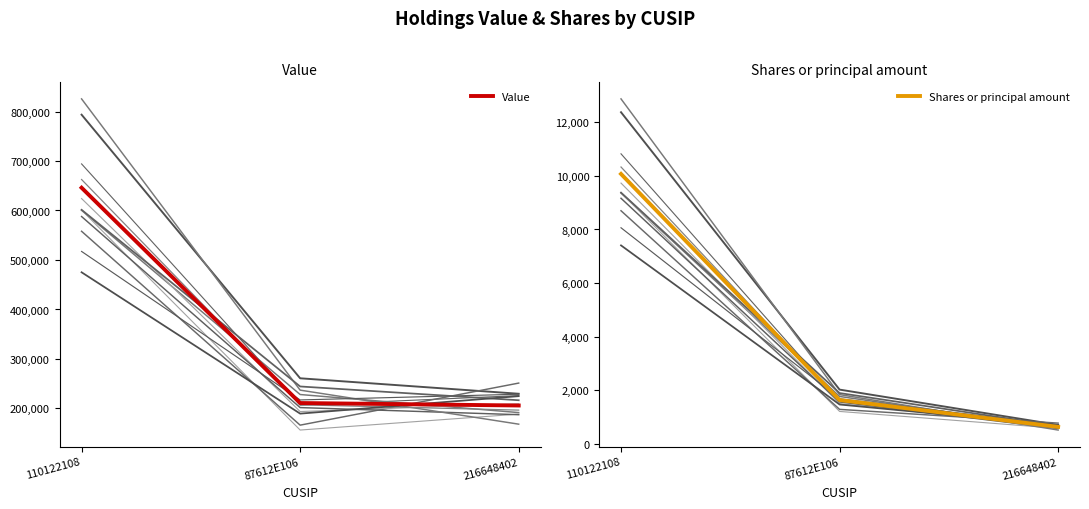

How many Shares or principal amount values are between 641 and 10070?

3